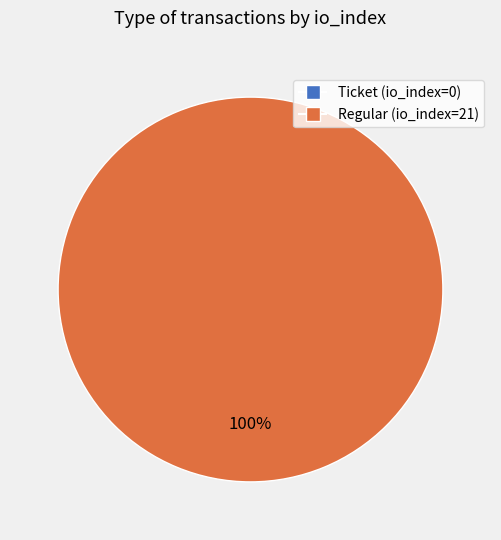

How many slices are in this pie chart?

2